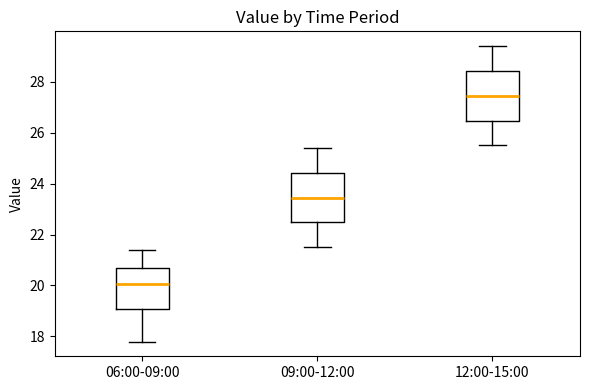

Where is the lower edge of the box for 12:00-15:00 on the y-axis? The values are not printed on the chart, so give them approximately, as read against the axis.

26.4